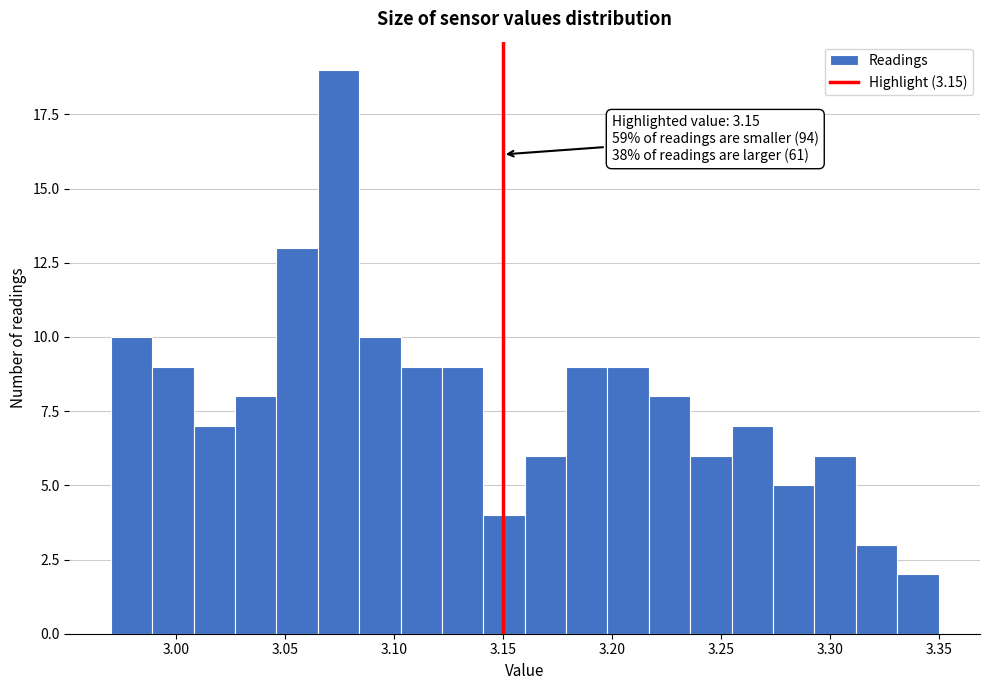

Read against the x-axis, roughly where is the centre of the tallest bar?

3.075